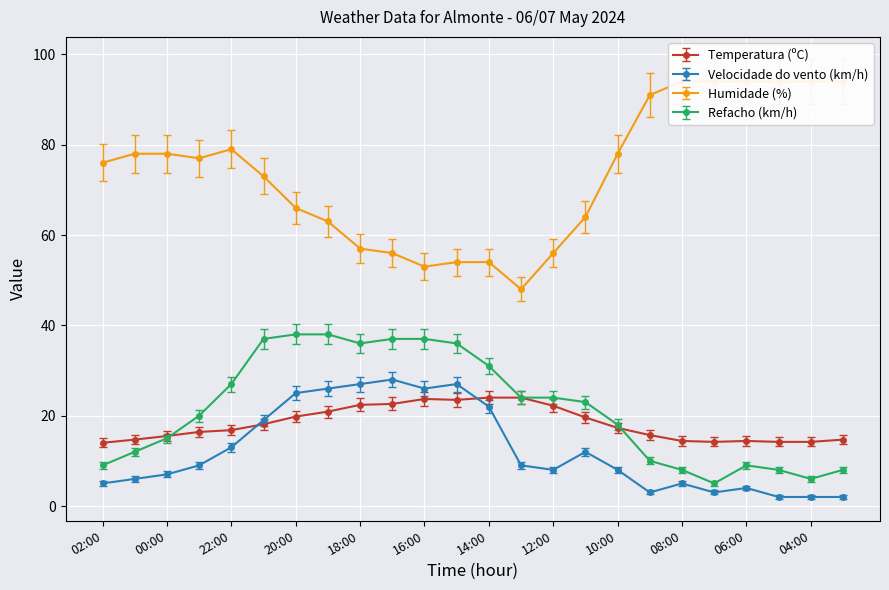

Which series has the widest spread of values?

Humidade (%)